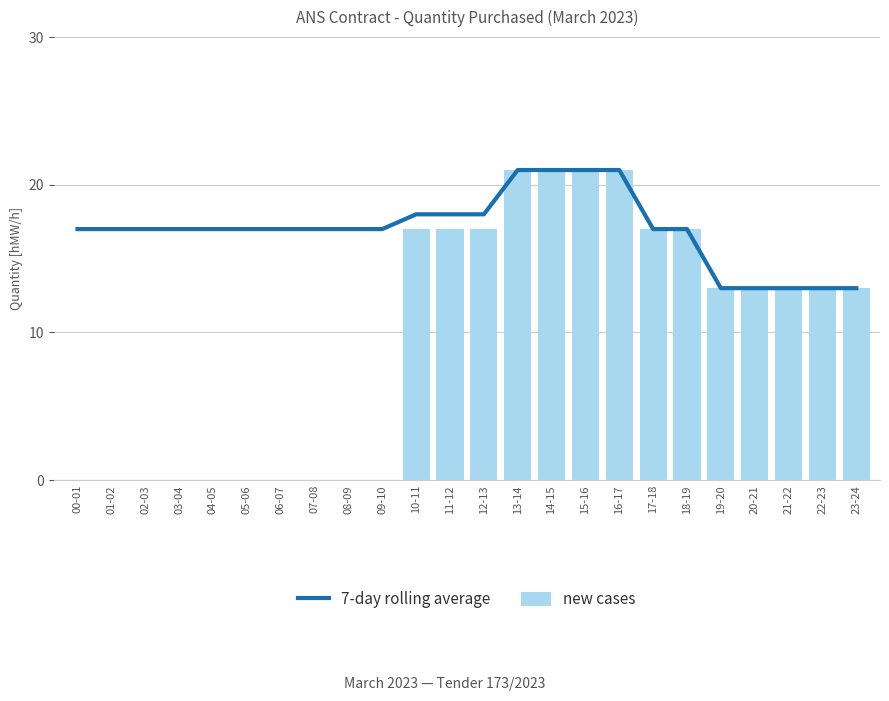

List the series in order of their overall mean, lowest first.

new cases, 7-day rolling average